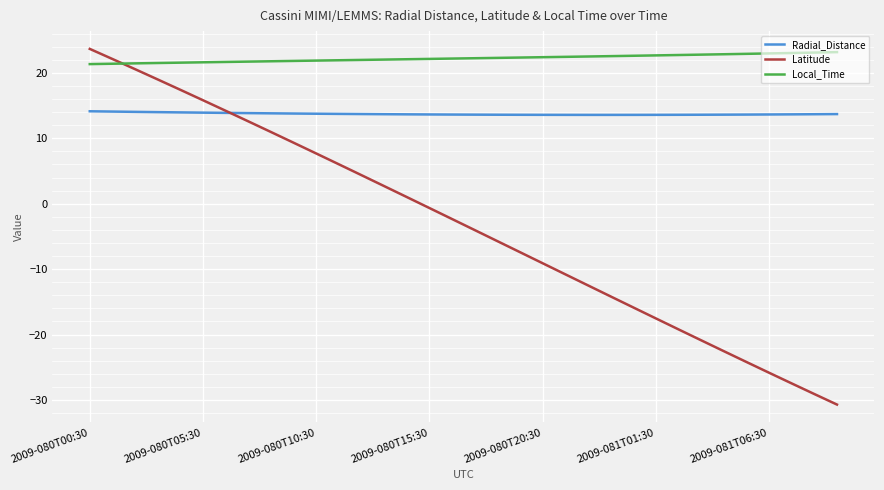

Which series has the largest total across all categories?

Local_Time